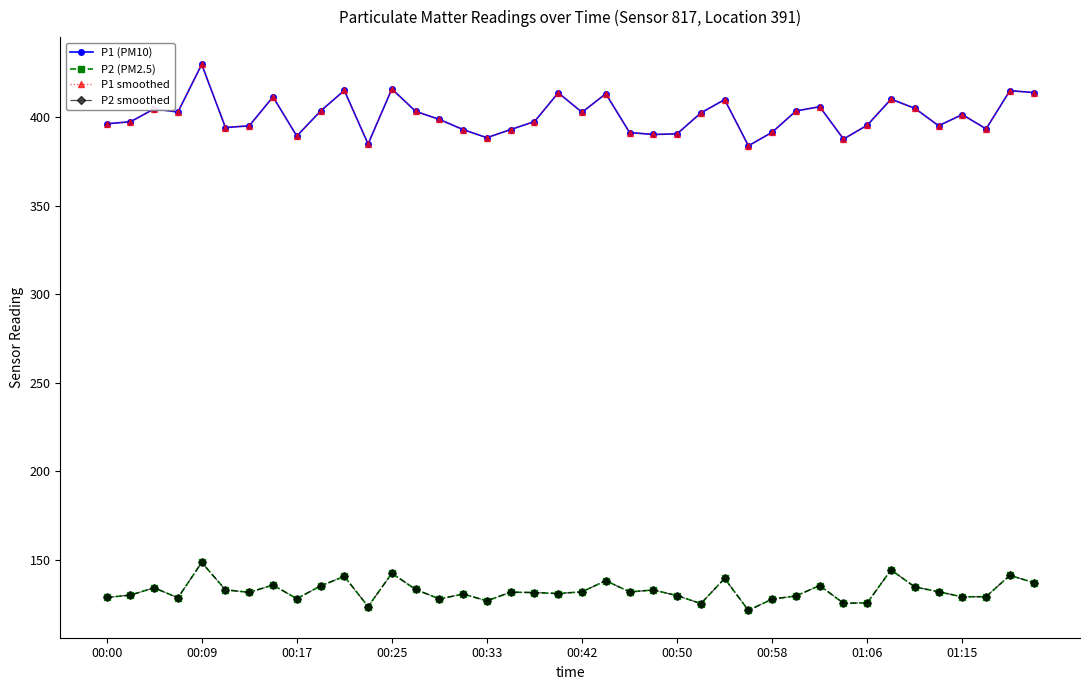

How many interior local peaks does the P1 smoothed series have?

12